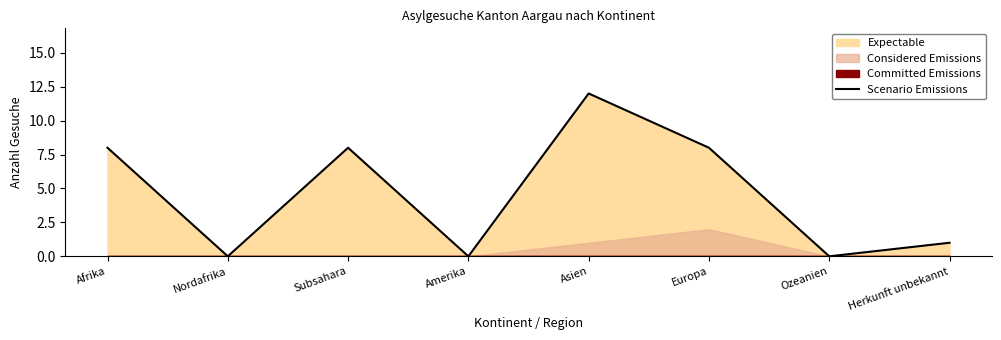

At which label is the value closest to 6?

Afrika